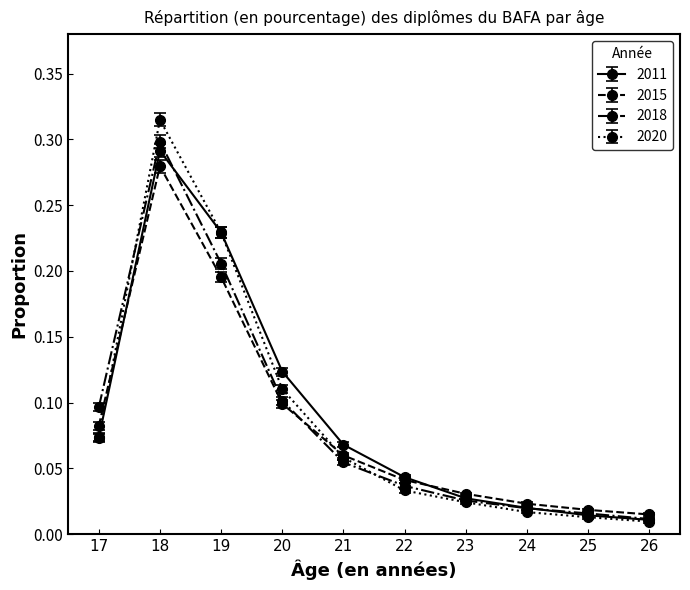

List the labels in order of 2018 value, largest first.

18, 19, 20, 17, 21, 22, 23, 24, 25, 26